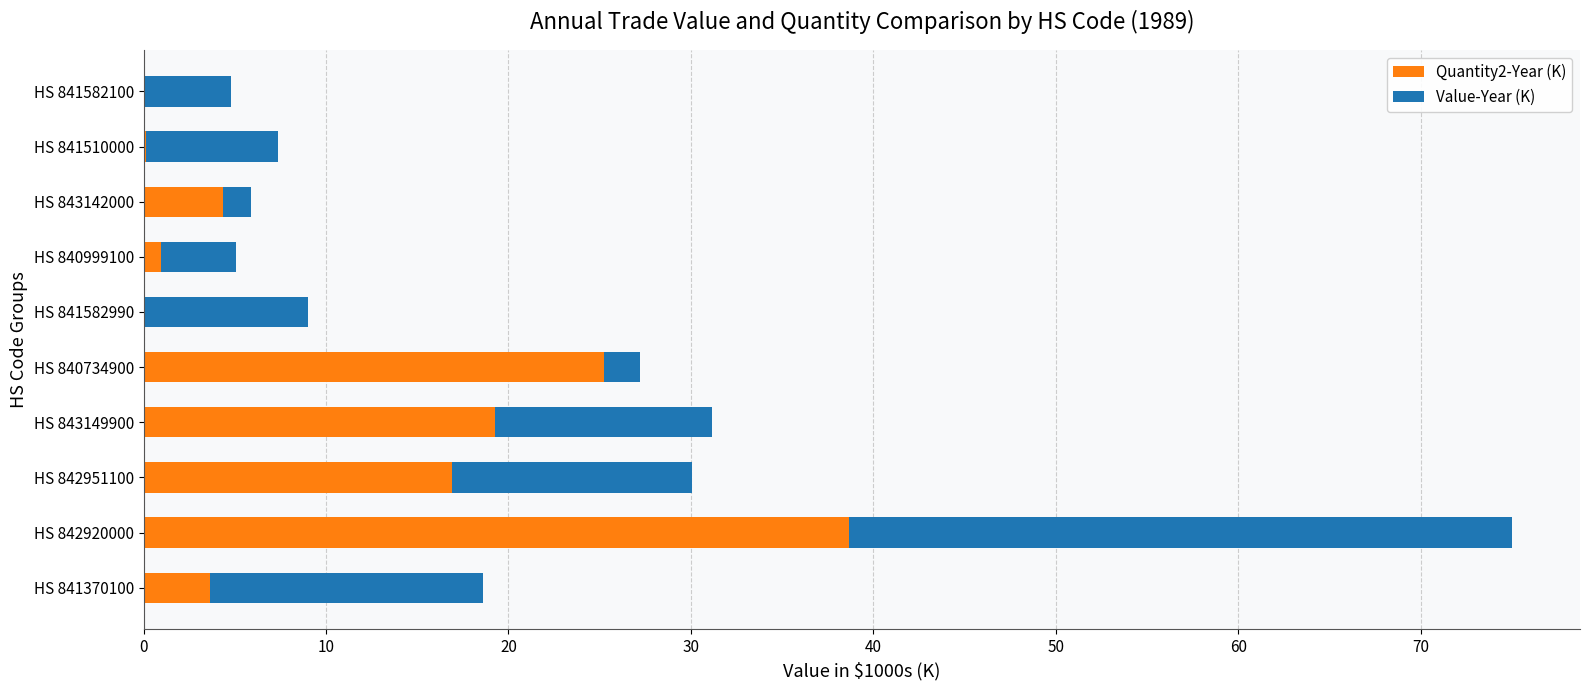

At which category is the sum across all series the highest?

HS 842920000